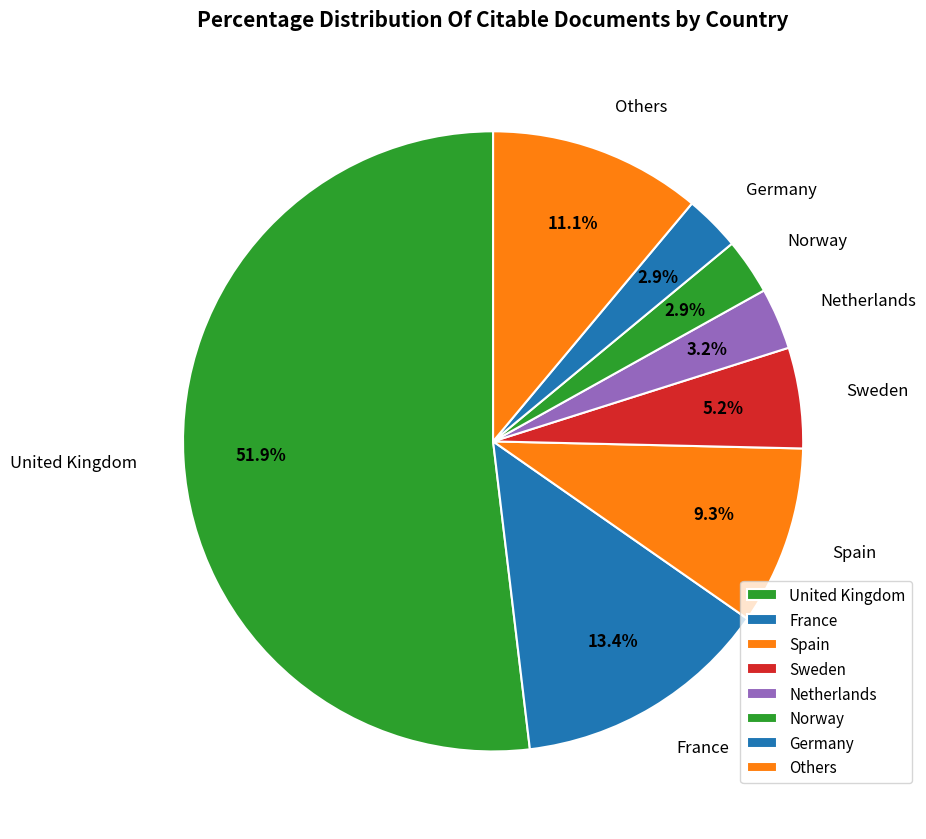

How many segments does this pie chart have?

8